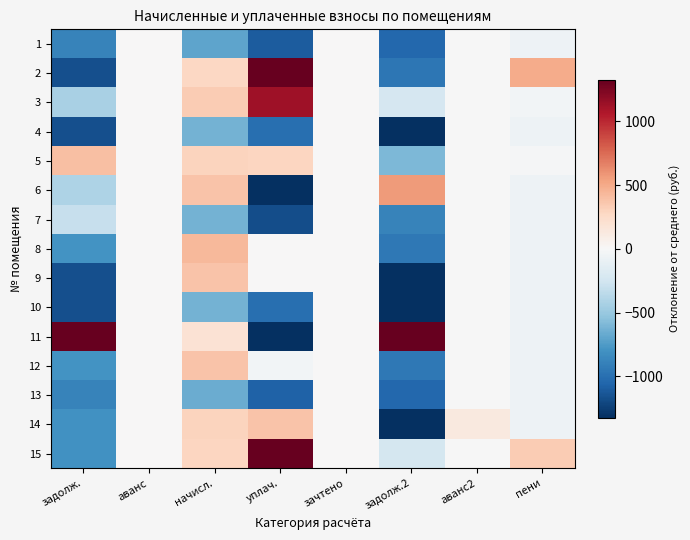

Reading left to right, list all the values displayed in this chart.

1: задолж.=-885.9	аванс=0.0	начисл.=-697.5	уплач.=-1107.0	зачтено=0.0	задолж.2=-1039.4	аванс2=-9.2	пени=-70.3
2: задолж.=-1165.1	аванс=0.0	начисл.=271.3	уплач.=5595.6	зачтено=0.0	задолж.2=-958.7	аванс2=-9.2	пени=487.0
3: задолж.=-434.4	аванс=0.0	начисл.=335.8	уплач.=1127.7	зачтено=0.0	задолж.2=-220.9	аванс2=-9.2	пени=-35.1
4: задолж.=-1165.1	аванс=0.0	начисл.=-625.7	уплач.=-1003.5	зачтено=0.0	задолж.2=-1318.7	аванс2=-9.2	пени=-70.3
5: задолж.=396.6	аванс=0.0	начисл.=292.8	уплач.=279.9	зачтено=0.0	задолж.2=-594.1	аванс2=-9.2	пени=-16.1
6: задолж.=-405.2	аванс=0.0	начисл.=378.9	уплач.=-1469.8	зачтено=0.0	задолж.2=562.7	аванс2=-9.2	пени=-70.3
7: задолж.=-308.1	аванс=0.0	начисл.=-625.7	уплач.=-1177.9	зачтено=0.0	задолж.2=-890.6	аванс2=-9.2	пени=-69.1
8: задолж.=-792.0	аванс=0.0	начисл.=429.1	уплач.=8.9	зачтено=0.0	задолж.2=-945.5	аванс2=-9.2	пени=-70.3
9: задолж.=-1165.1	аванс=0.0	начисл.=378.9	уплач.=1.1	зачтено=0.0	задолж.2=-1318.7	аванс2=-9.2	пени=-70.3
10: задолж.=-1165.1	аванс=0.0	начисл.=-625.7	уплач.=-1003.5	зачтено=0.0	задолж.2=-1318.7	аванс2=-9.2	пени=-70.3
11: задолж.=10376.0	аванс=0.0	начисл.=192.3	уплач.=-4426.5	зачтено=0.0	задолж.2=11580.9	аванс2=-9.2	пени=-70.3
12: задолж.=-796.2	аванс=0.0	начисл.=378.9	уплач.=-40.8	зачтено=0.0	задолж.2=-949.7	аванс2=-9.2	пени=-70.3
13: задолж.=-882.9	аванс=0.0	начисл.=-661.6	уплач.=-1071.5	зачтено=0.0	задолж.2=-1036.4	аванс2=-9.2	пени=-70.3
14: задолж.=-803.4	аванс=0.0	начисл.=292.8	уплач.=373.8	зачтено=0.0	задолж.2=-1318.7	аванс2=129.0	пени=-70.3
15: задолж.=-804.0	аванс=0.0	начисл.=285.6	уплач.=3913.3	зачтено=0.0	задолж.2=-233.5	аванс2=-9.2	пени=336.7